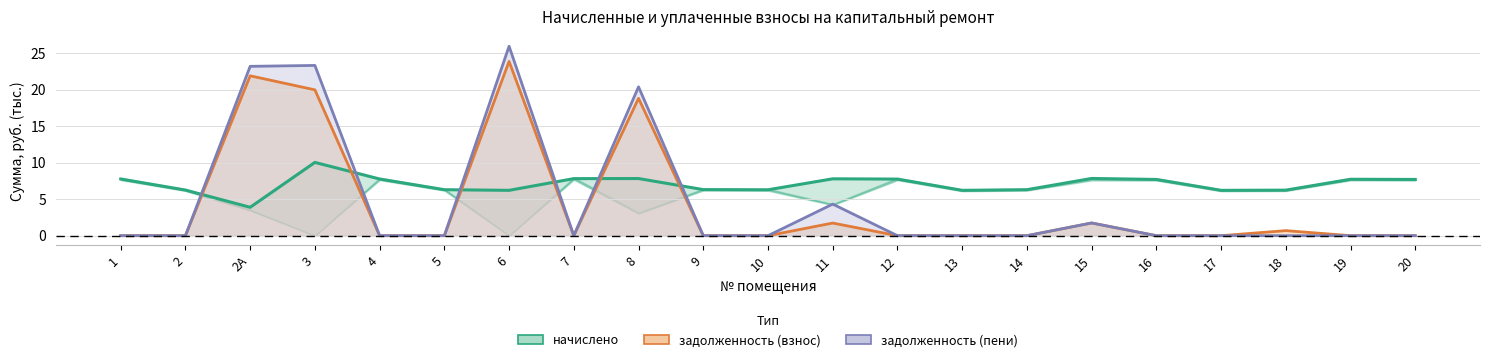

What is the highest value of the задолженность (взнос) series?

23.9